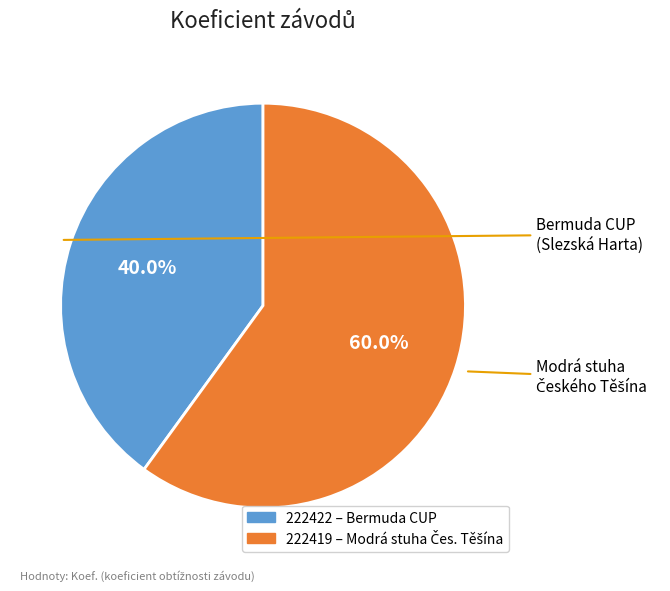

What percentage do 222419 and 222422 together represent?

100.0%